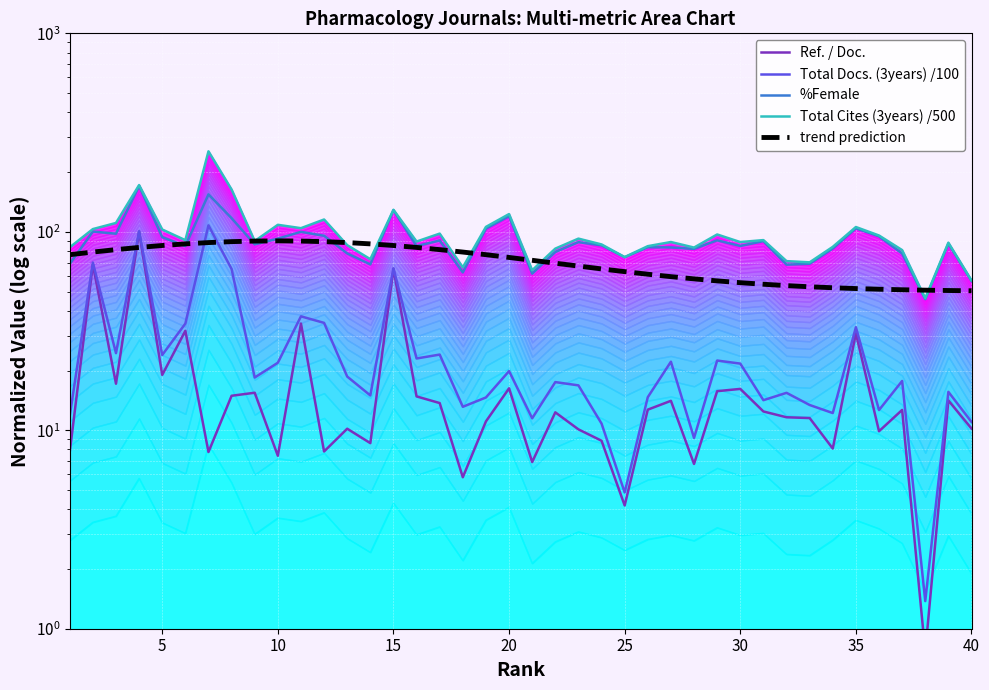

How many distinct data groups are displayed?

5